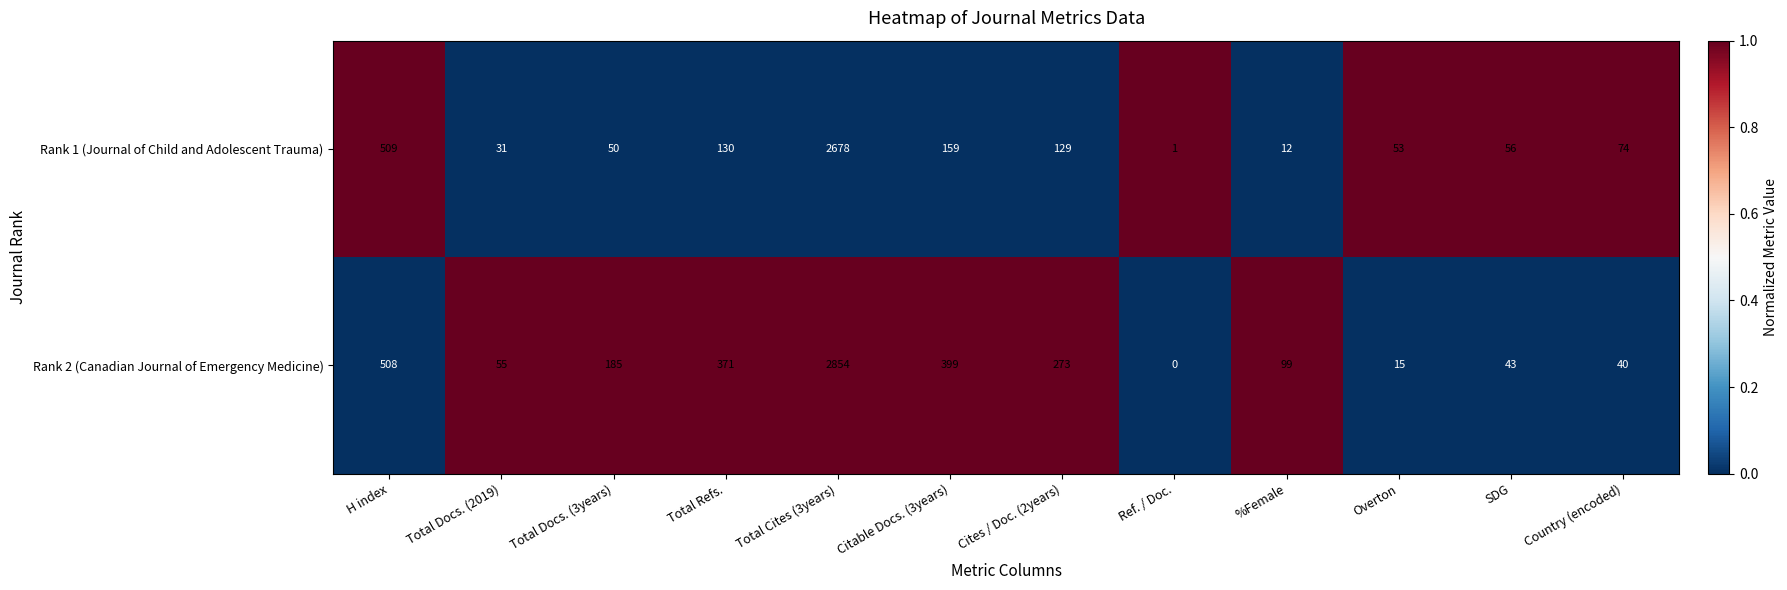

Is it true that Rank 1 (Journal of Child and Adolescent Trauma) equals 50 at Total Docs. (3years)?

True